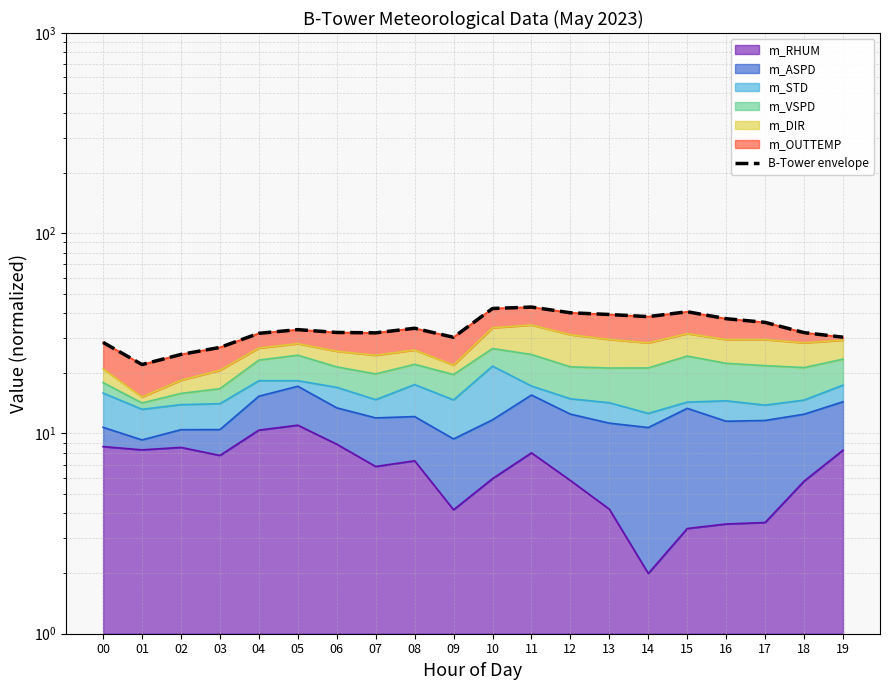

How many lines are shown in the chart?

1